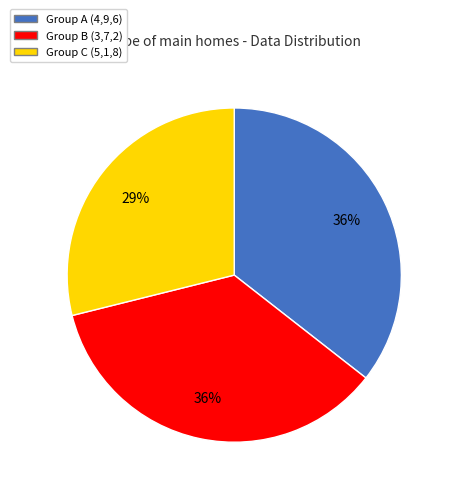

Does any single category account for the majority?

No